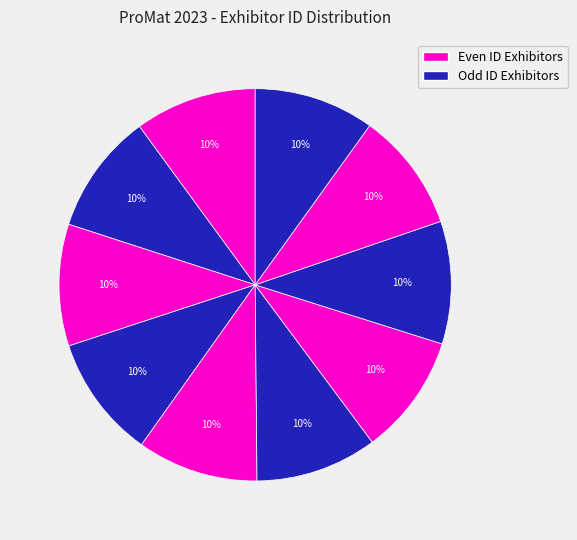

How many segments does this pie chart have?

10